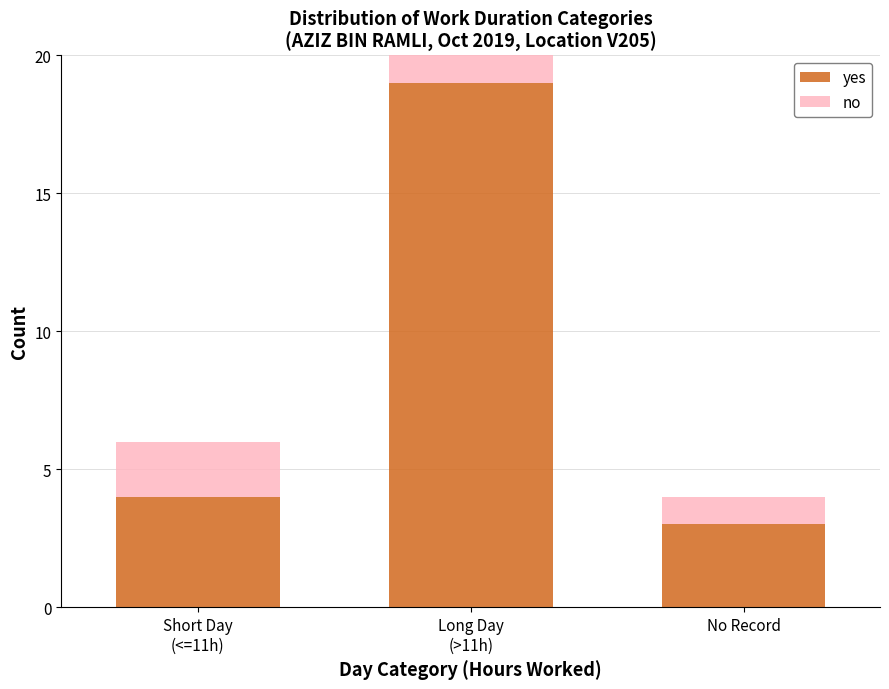

How many groups of bars are there?

3